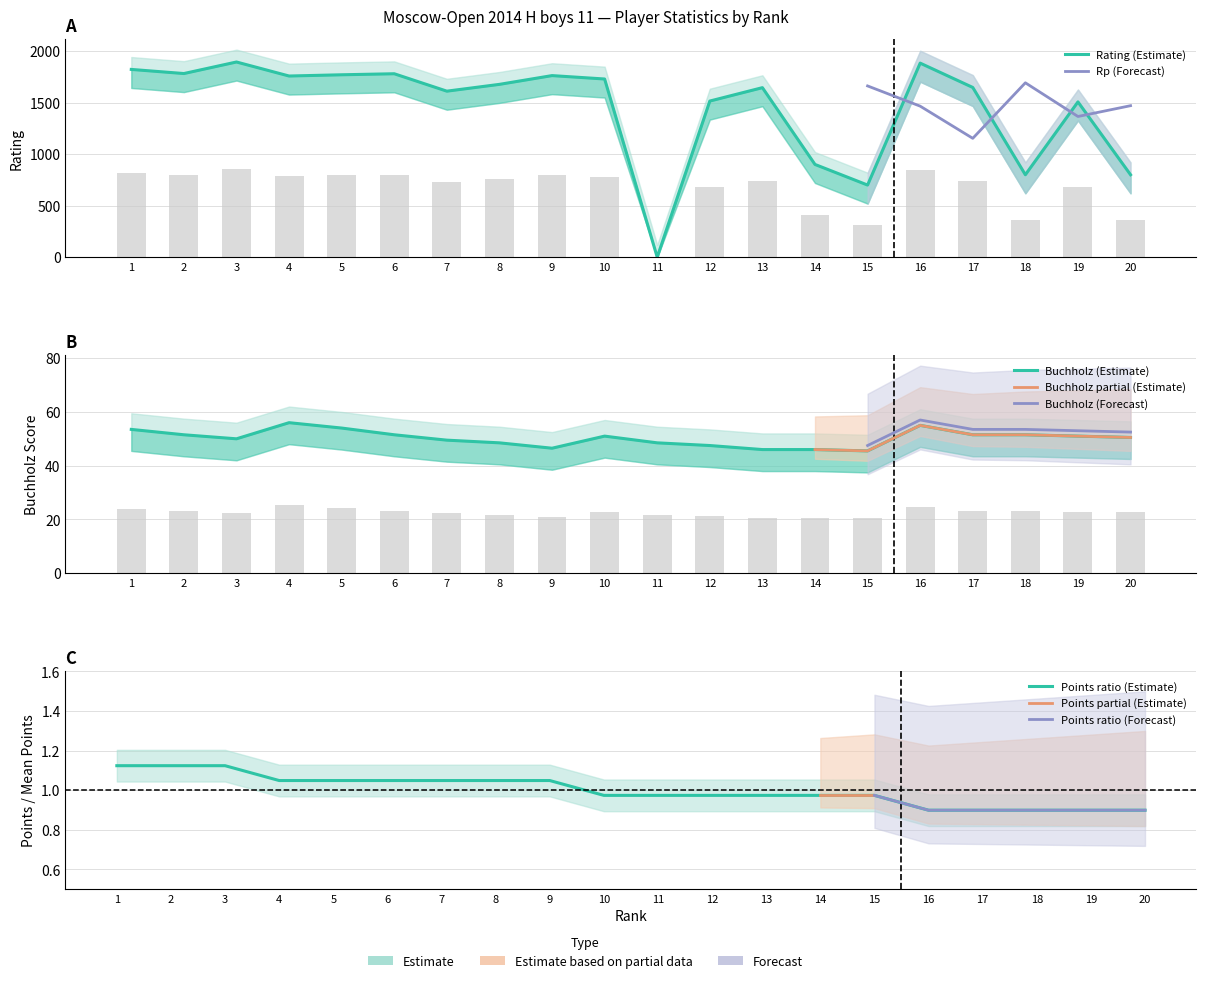

True or false: Rating has a value of 982.5 at 17.

False